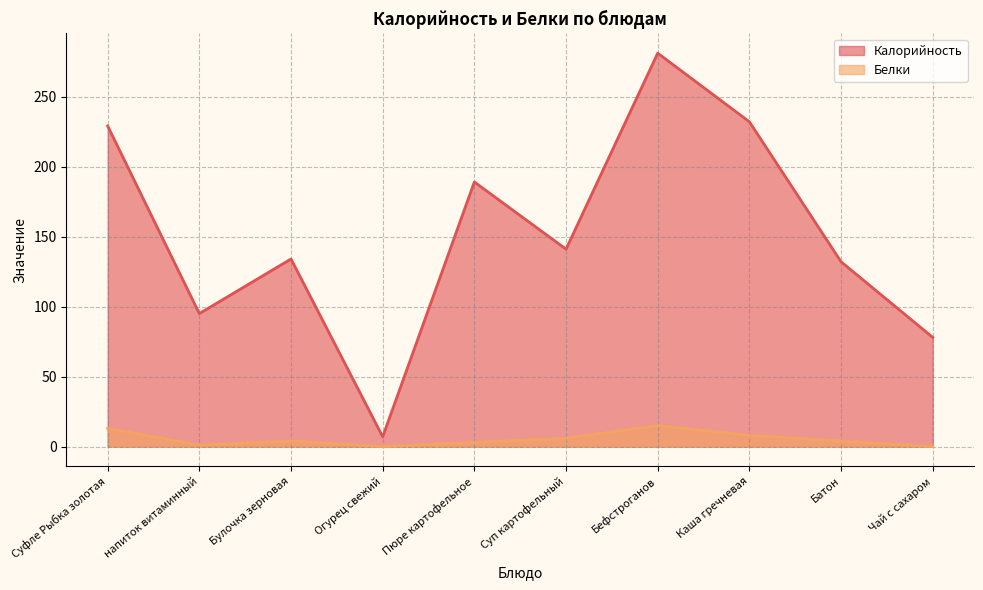

What is the sum of all Калорийность values?

1518